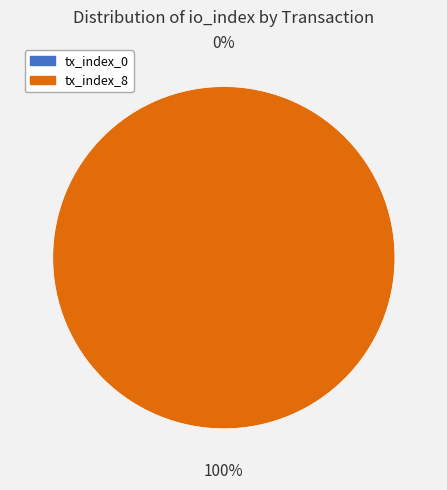

Rank the categories by value from lowest to highest.

tx_index_0, tx_index_8